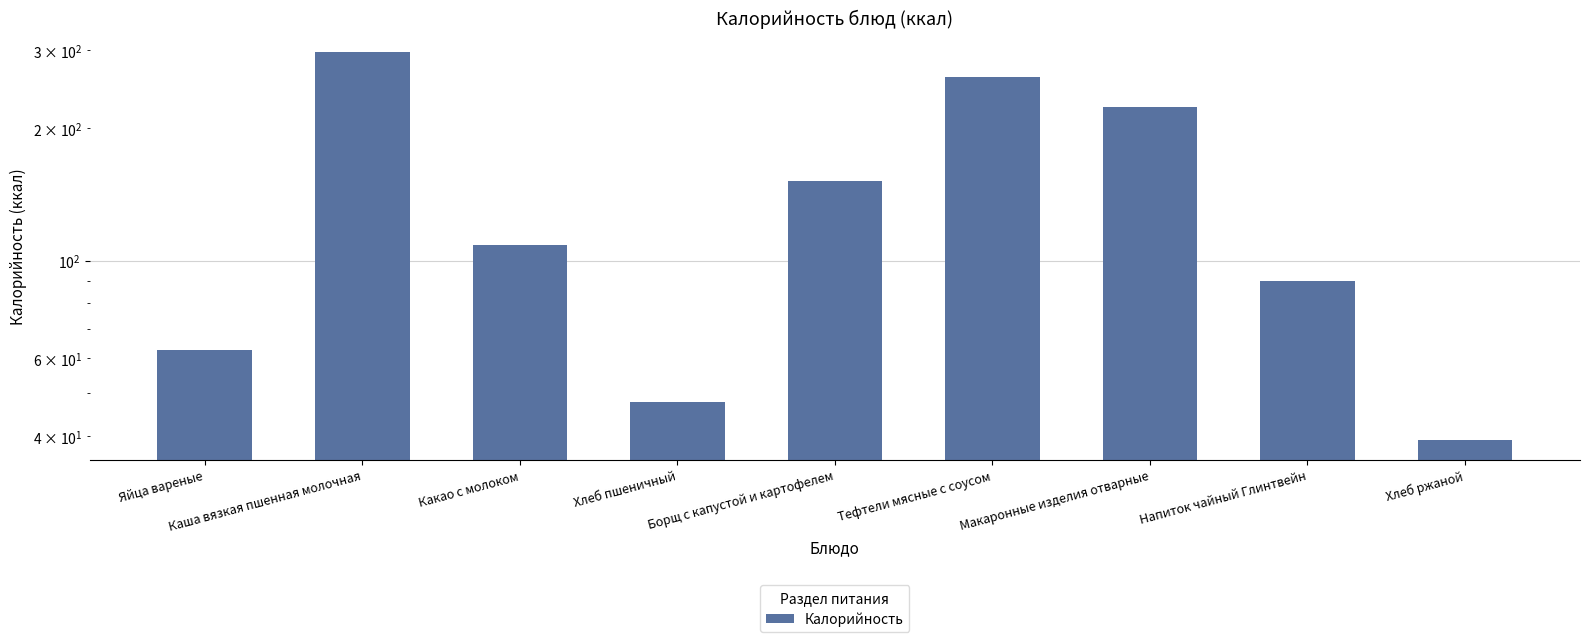

What is the label of the 8th bar from the right?

Каша вязкая пшенная молочная